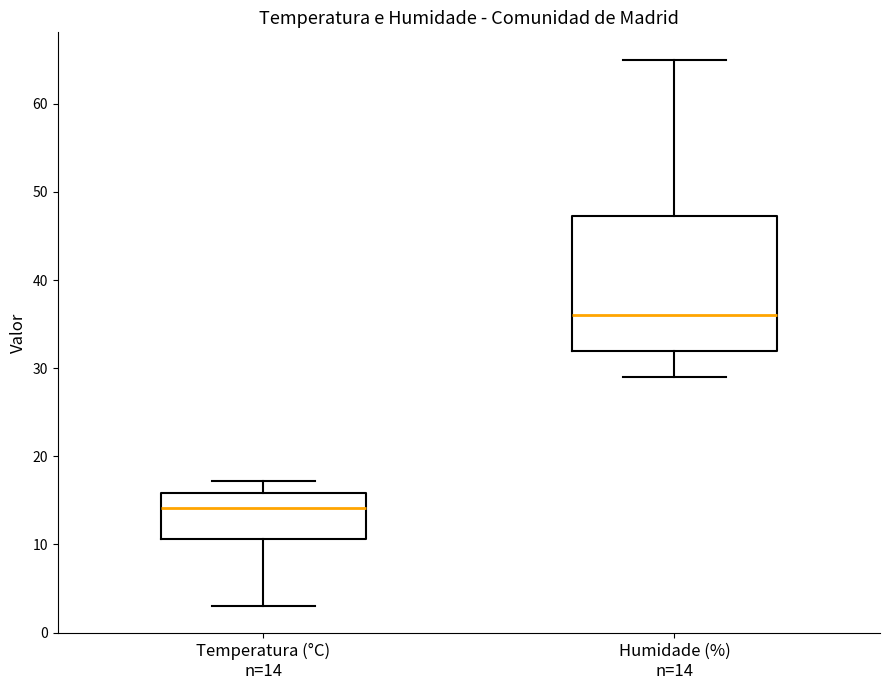

Comparing the boxes themselves (not the whiskers), which one is the tallest?

Humidade (%) n=14